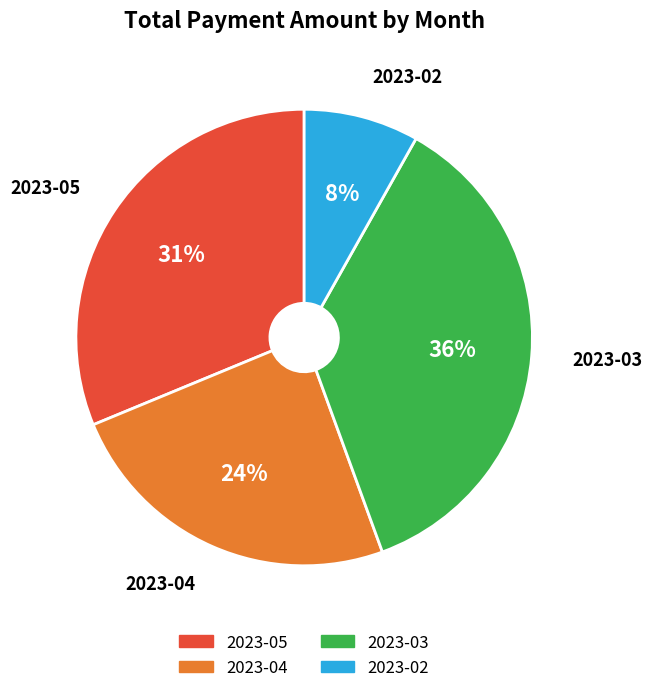

Is the sum of 2023-05 and 2023-04 greater than half?

Yes